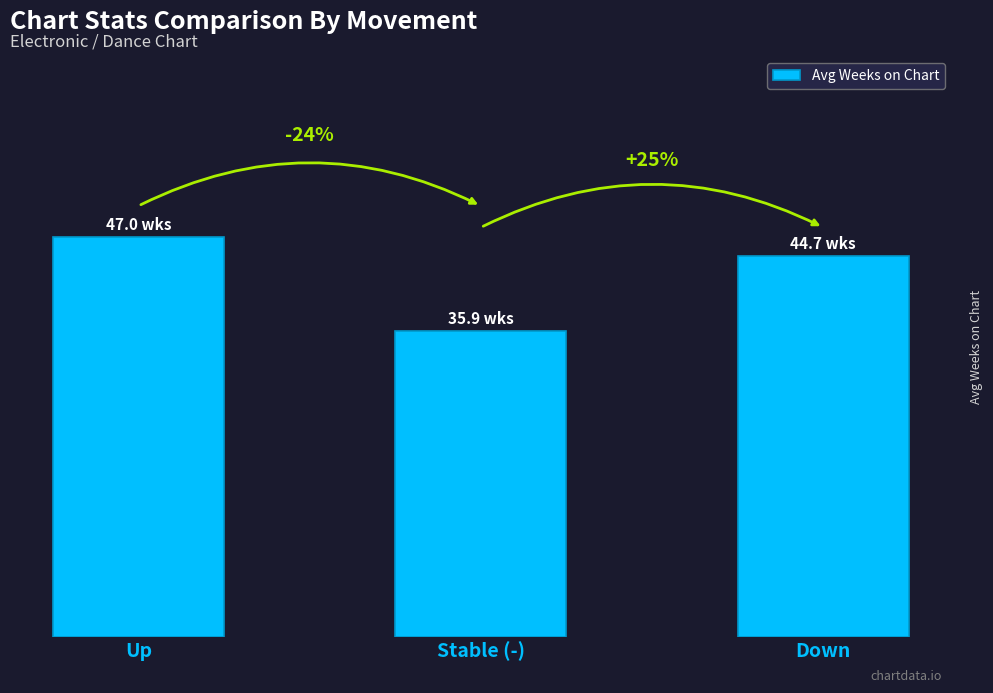

What is the ratio of the value at Down to the value at Stable (-)?

1.2